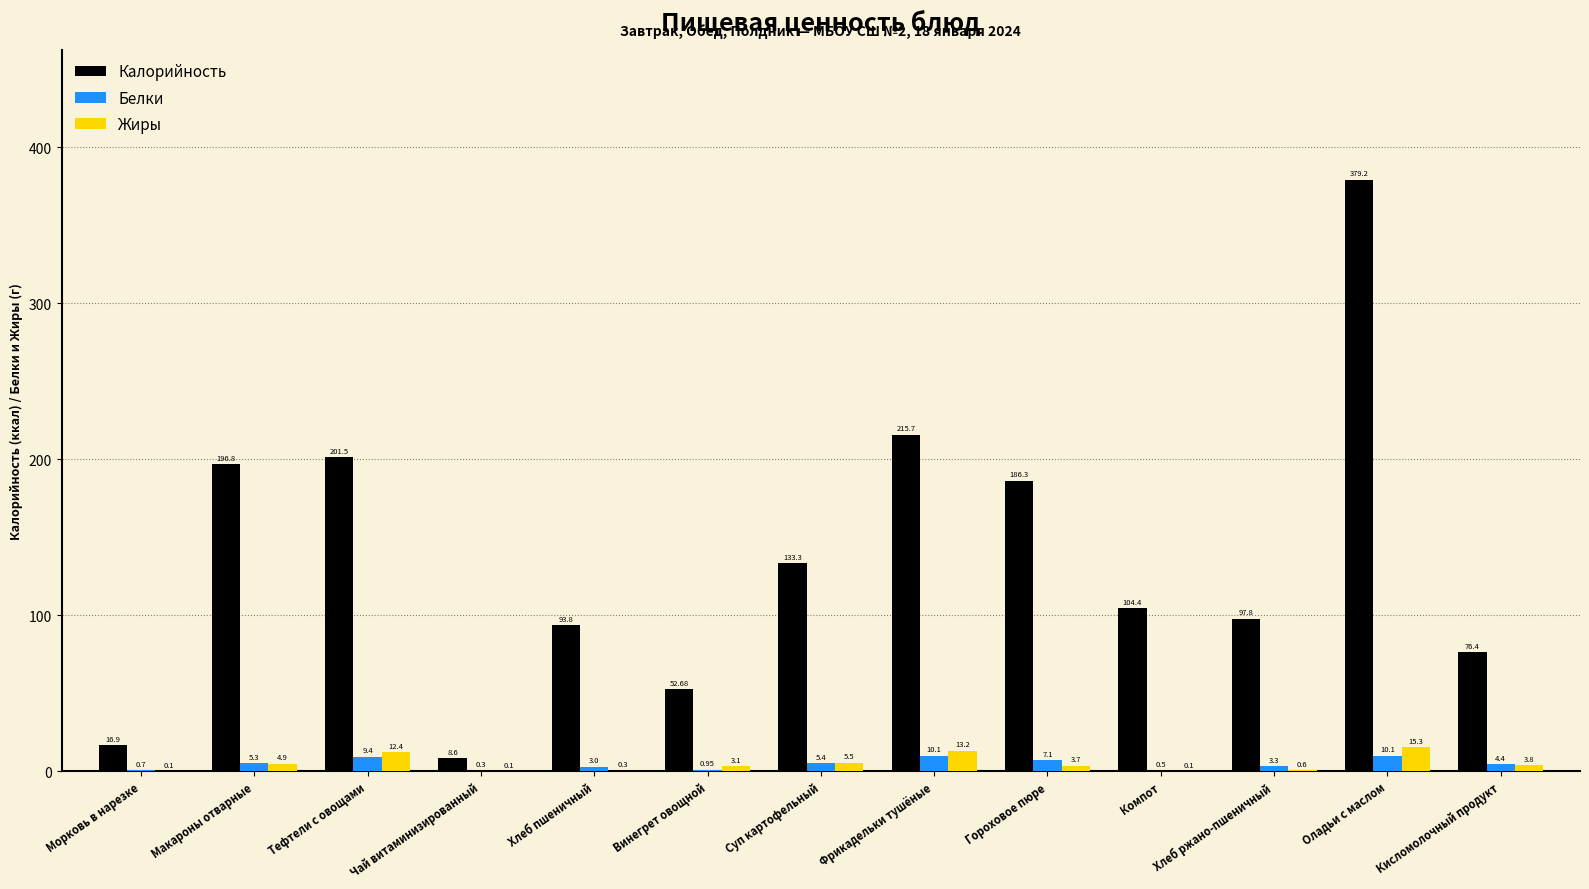

At which label does Жиры reach its peak?

Оладьи с маслом